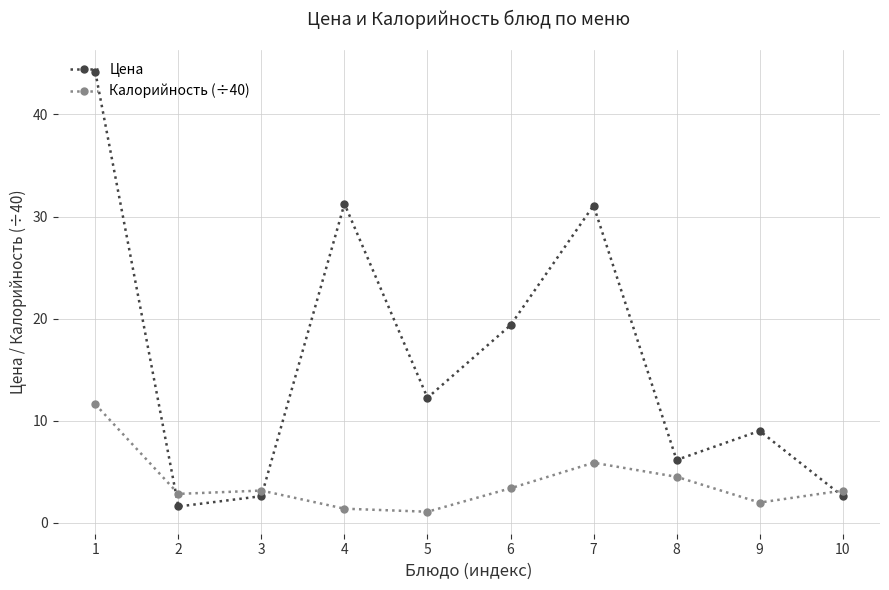

How many categories are shown in the chart?

10